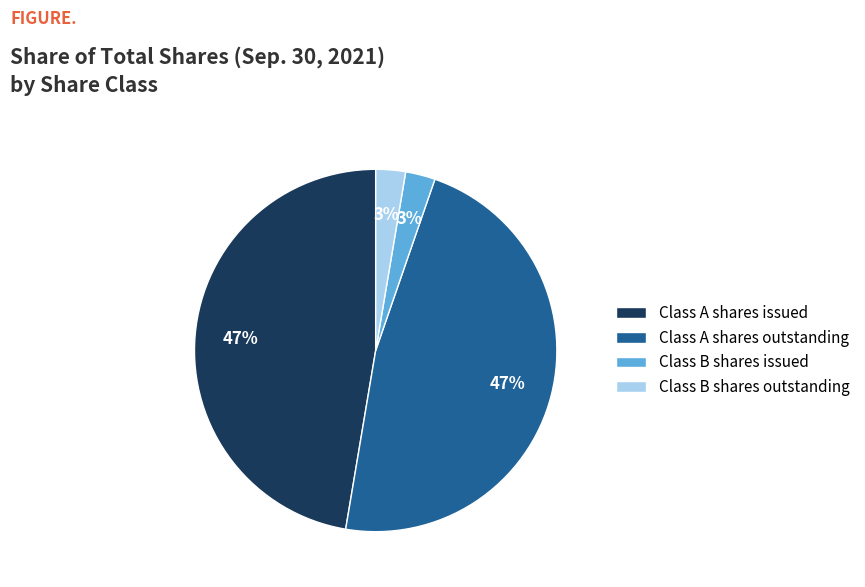

The Class B shares issued slice represents 16% of the pie. True or false?

False